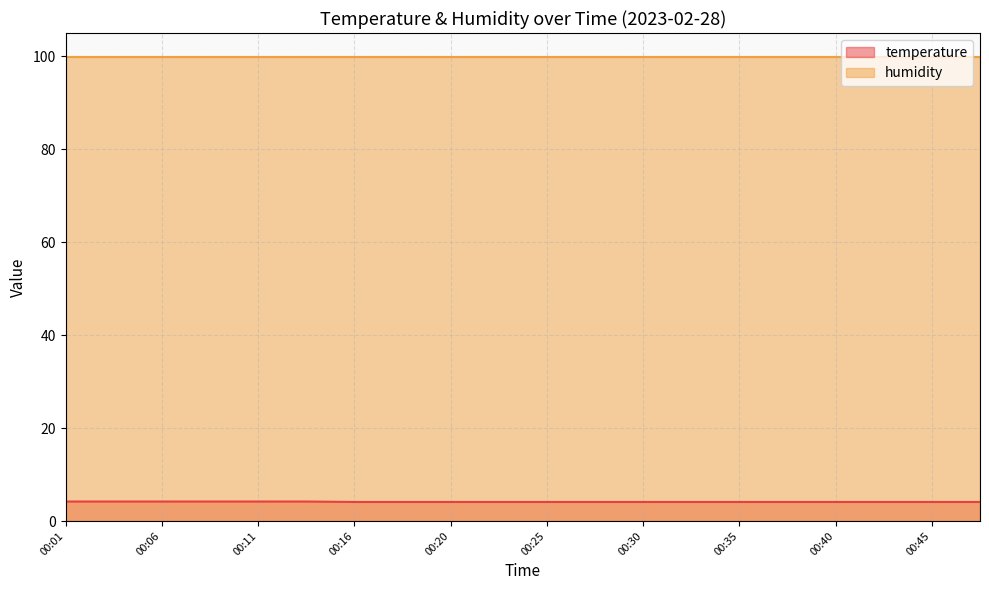

What is the value of the 12th point from the left?

4.1